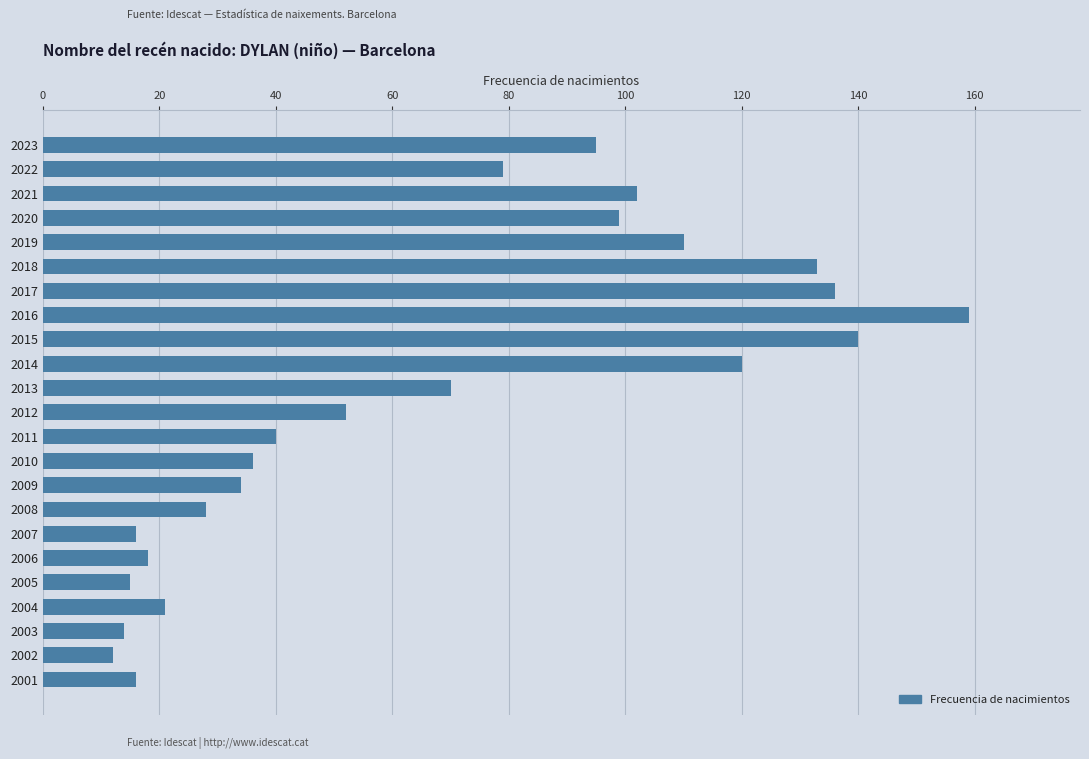

The value at 2018 is 133. True or false?

True